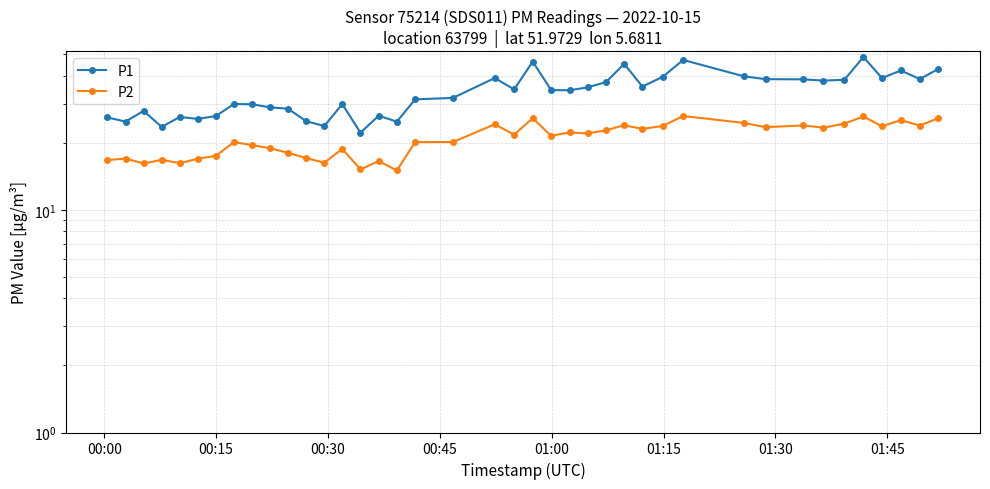

Reading right to left, transcribe all the data shown in this chart.

P1: 42.9	38.6	42.2	39.0	48.5	38.4	38.0	38.5	38.6	39.8	47.1	39.6	35.8	45.2	37.5	35.5	34.4	34.5	46.3	34.7	39.0	31.8	31.3	24.9	26.4	22.2	29.8	23.8	25.0	28.4	28.9	29.8	29.9	26.4	25.6	26.1	23.6	27.8	24.9	26.0
P2: 25.8	23.9	25.3	23.7	26.2	24.4	23.4	23.9	23.5	24.6	26.4	23.8	23.1	24.0	22.8	22.0	22.3	21.5	25.8	21.8	24.2	20.1	20.1	15.0	16.6	15.2	18.8	16.3	17.1	18.0	18.9	19.5	20.1	17.5	16.9	16.2	16.8	16.1	17.0	16.7